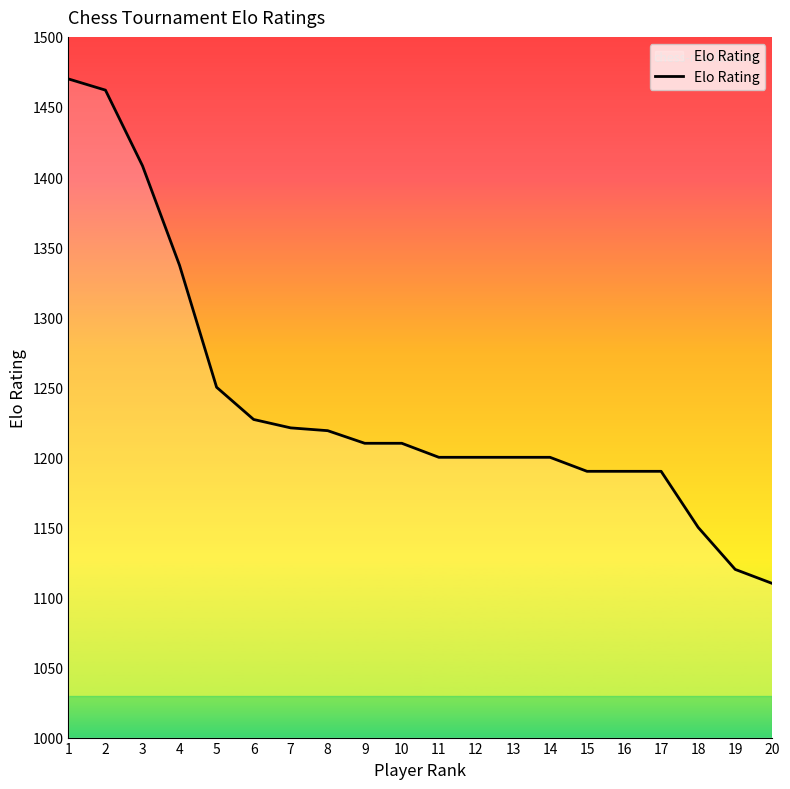

Is it true that the value at 8 is 1219?

True